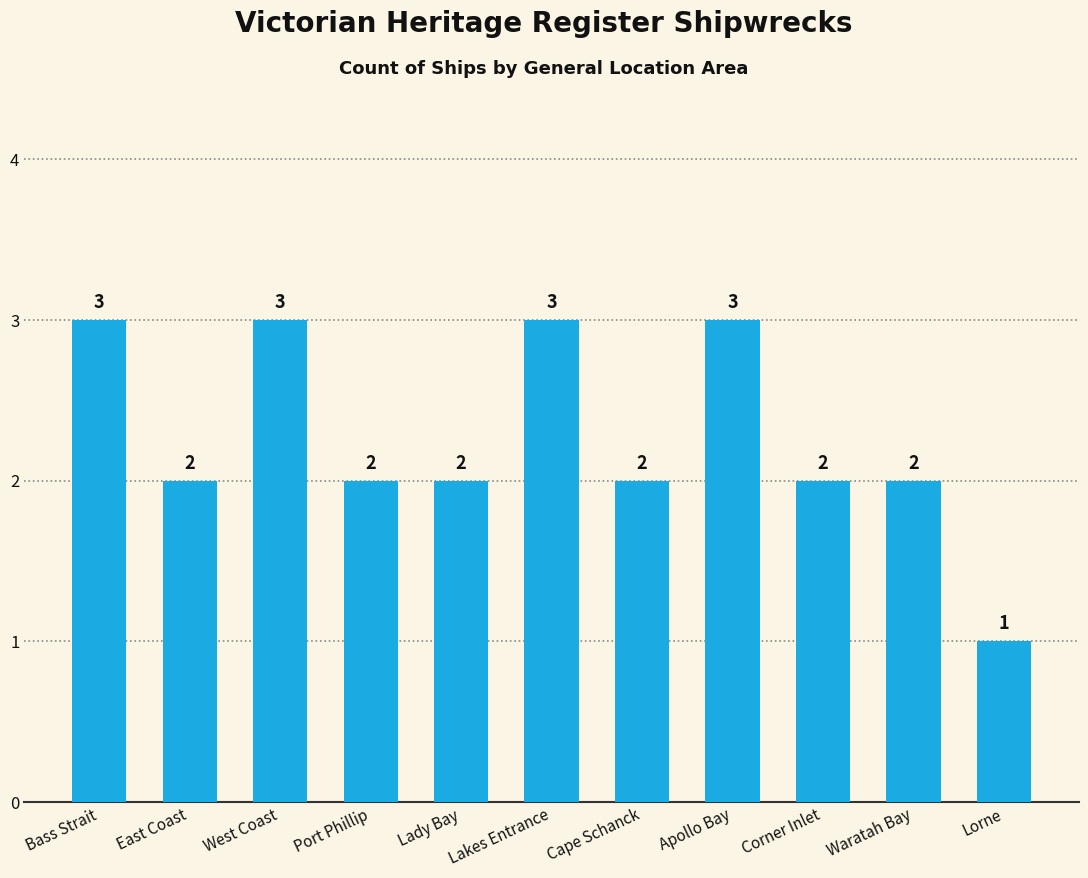

Is it true that the value at Lakes Entrance is 3?

True